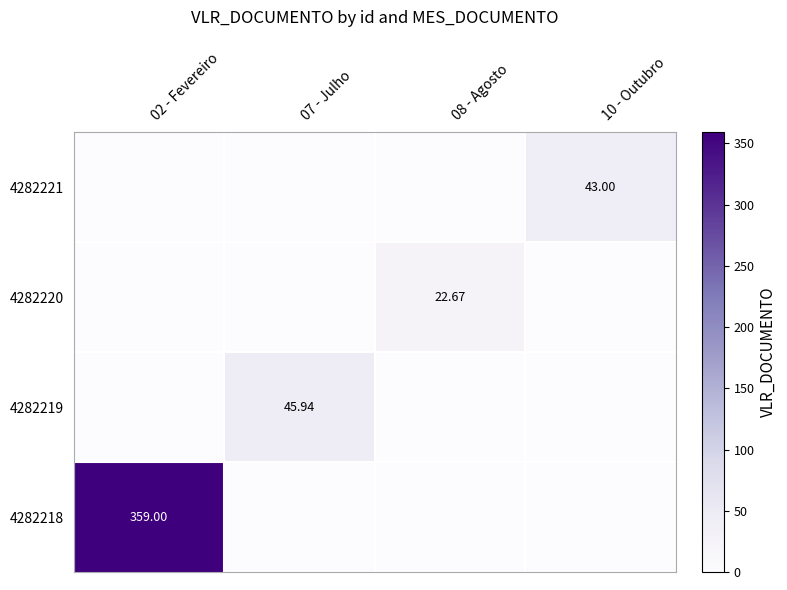

The value of 4282221 at 02 - Fevereiro is 0.0. True or false?

True